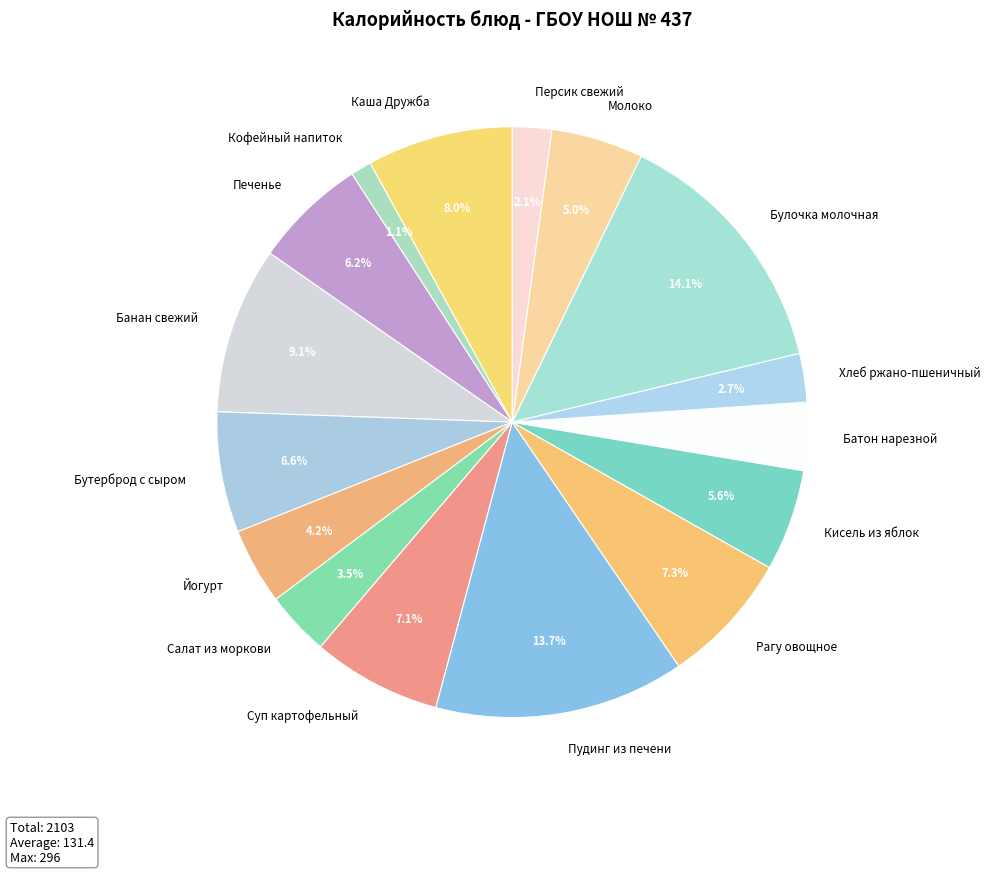

Combined, what portion of the pie is Батон нарезной and Банан свежий?

12.8%